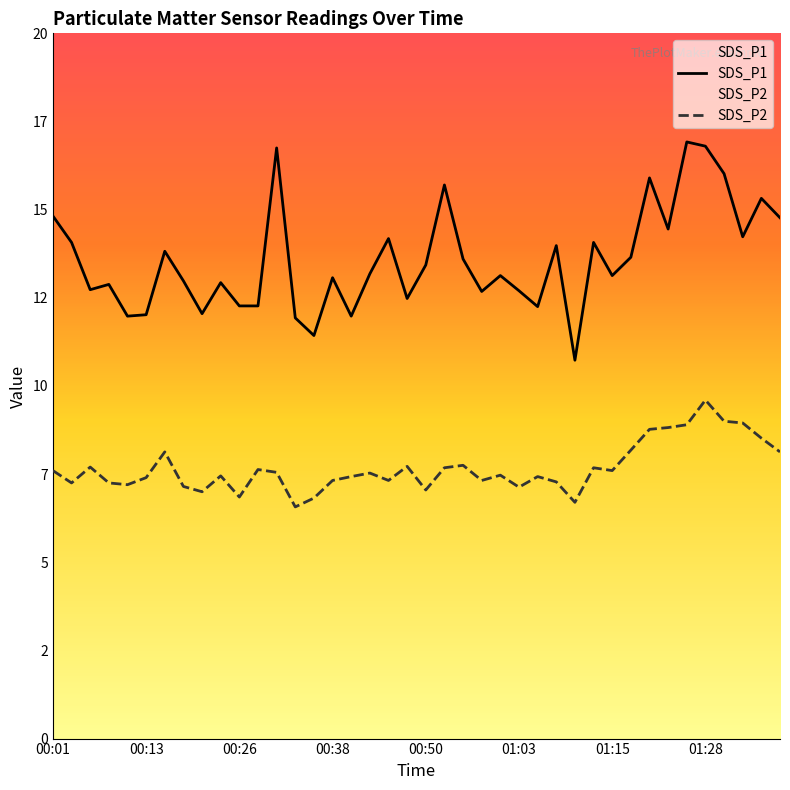

How many data points in SDS_P2 are above 7?

35